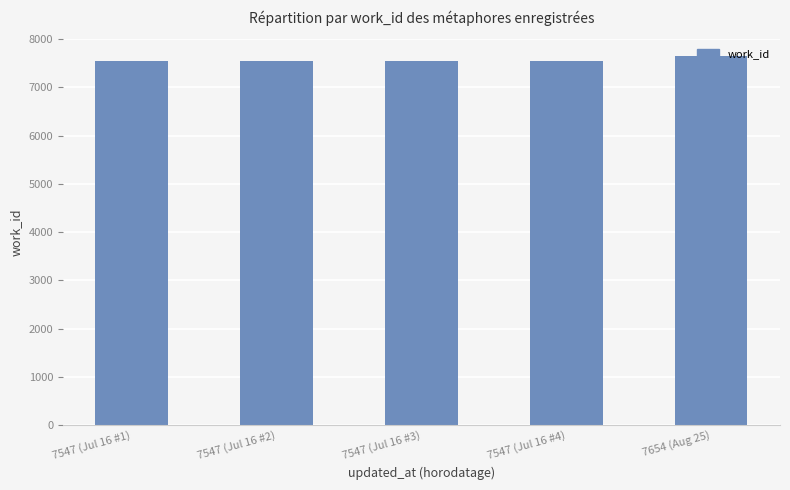

How many series are shown in this chart?

1